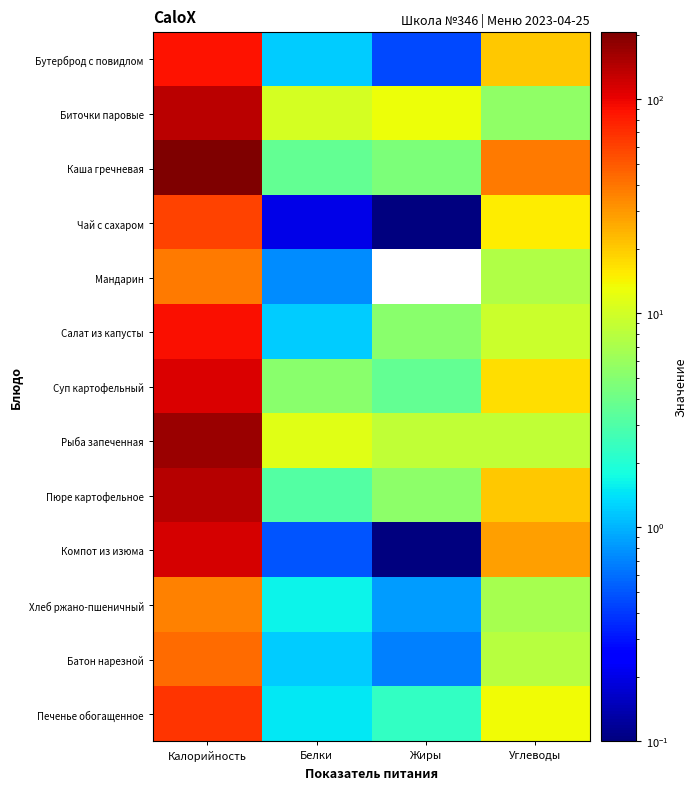

Rank the series by their maximum value, from highest to lowest.

Каша гречневая, Рыба запеченная, Пюре картофельное, Биточки паровые, Компот из изюма, Суп картофельный, Салат из капусты, Бутерброд с повидлом, Печенье обогащенное, Чай с сахаром, Батон нарезной, Мандарин, Хлеб ржано-пшеничный